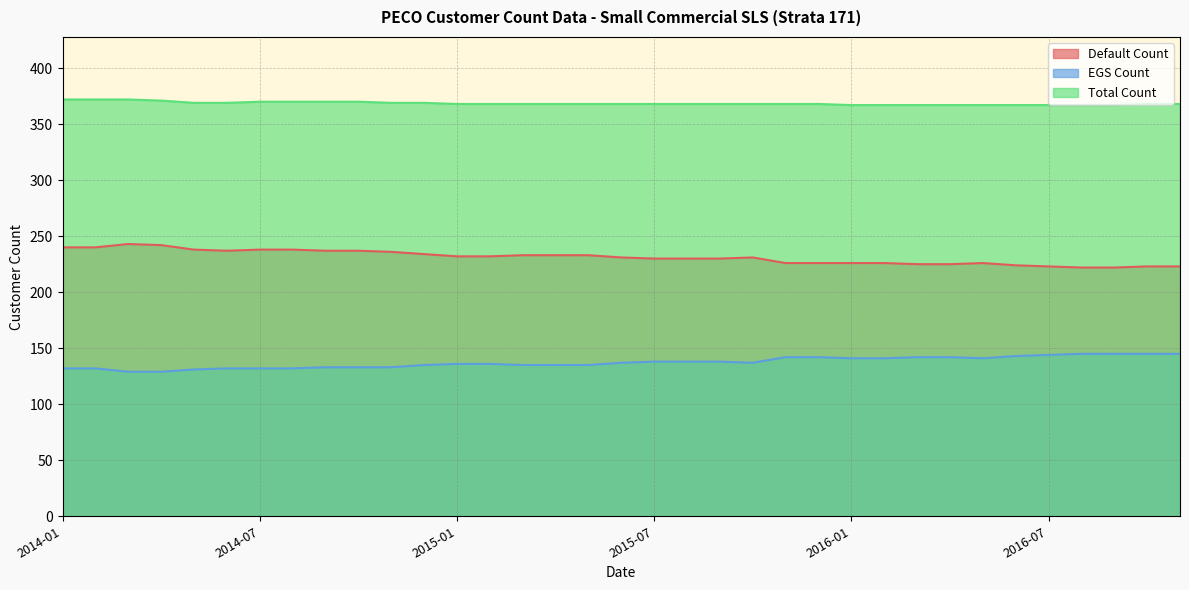

Where does the Default Count series first go above 231?

2014-01